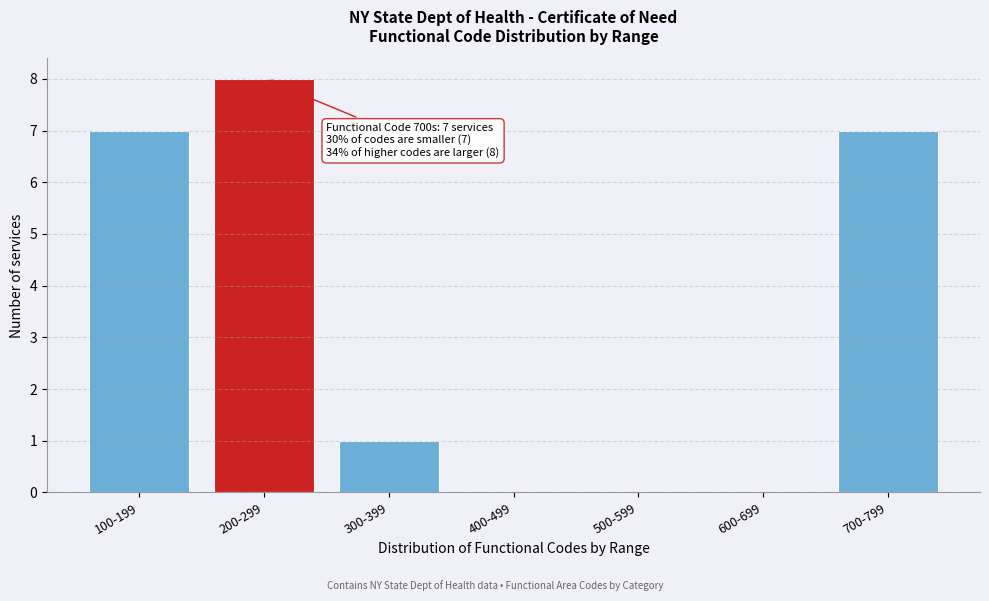

Reading left to right, transcribe all the data shown in this chart.

100-199=7	200-299=8	300-399=1	400-499=0	500-599=0	600-699=0	700-799=7